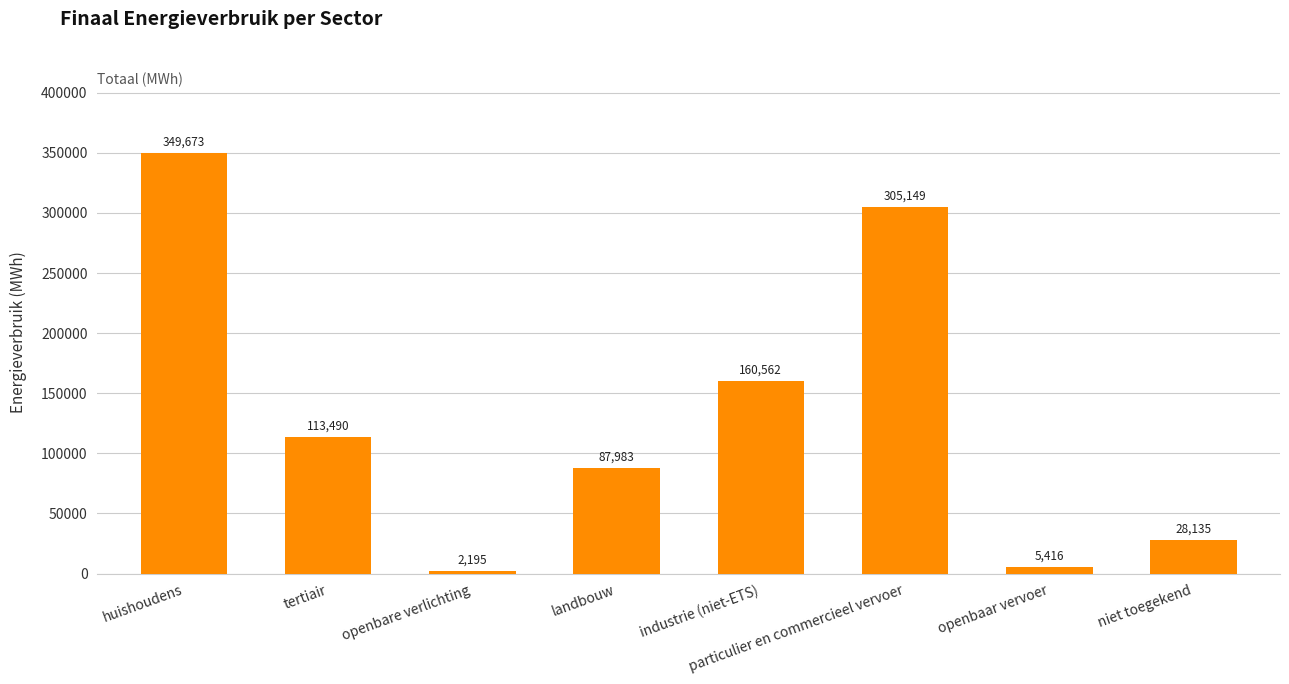

Which label corresponds to the smallest value in the chart?

openbare verlichting